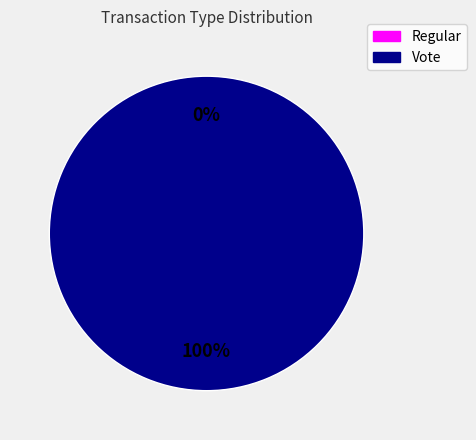

Which category has the smallest portion of the pie?

Regular